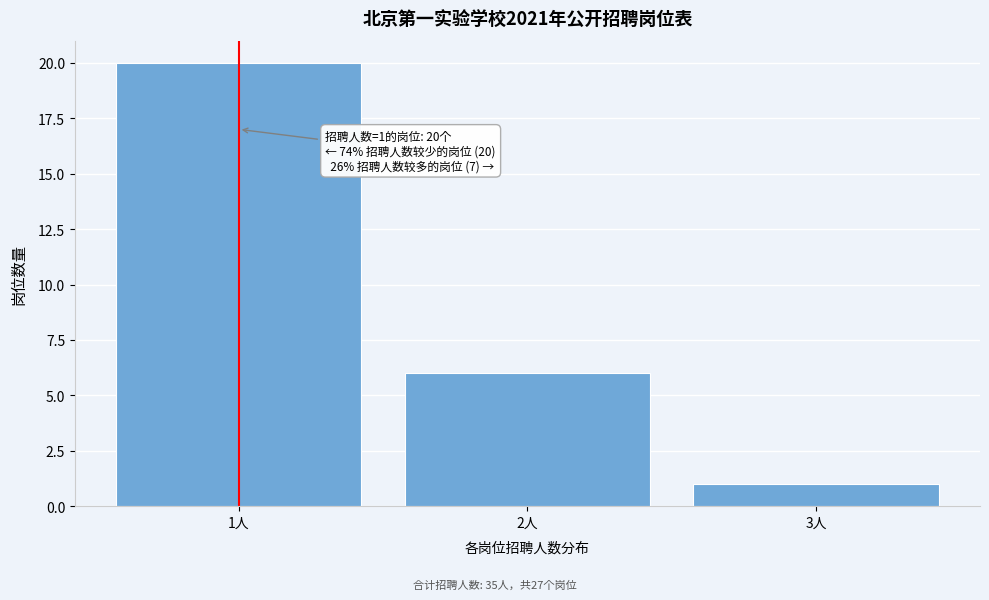

Reading left to right, transcribe all the data shown in this chart.

1人=20	2人=6	3人=1